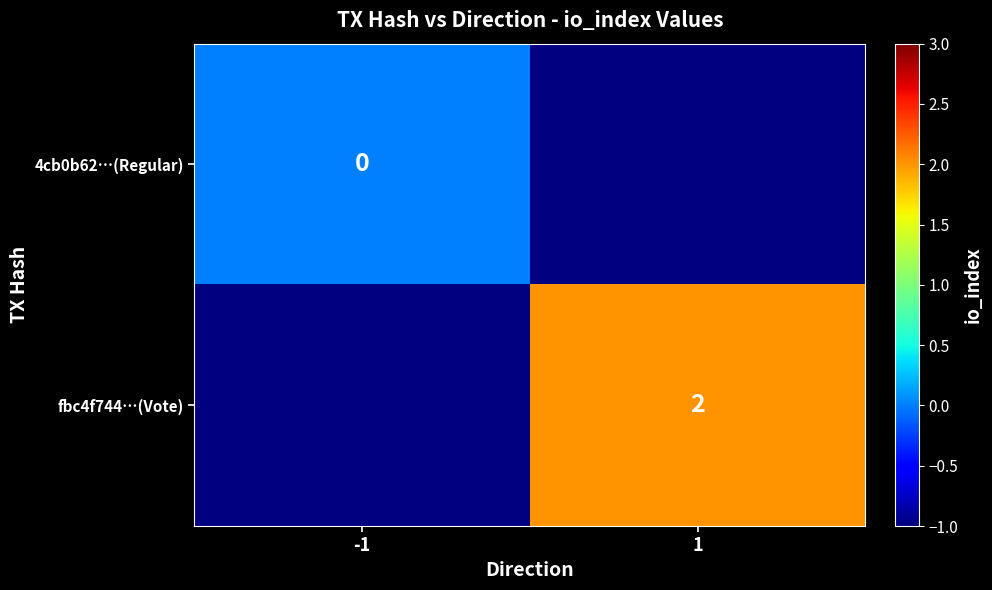

The value of fbc4f744…(Vote) at 1 is 2. True or false?

True